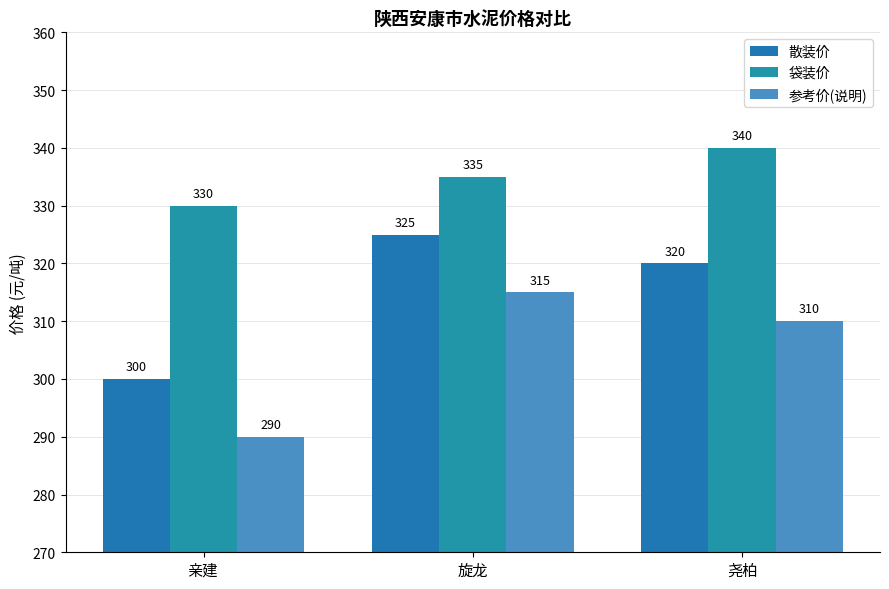

At how many categories does at least one series exceed 336?

1